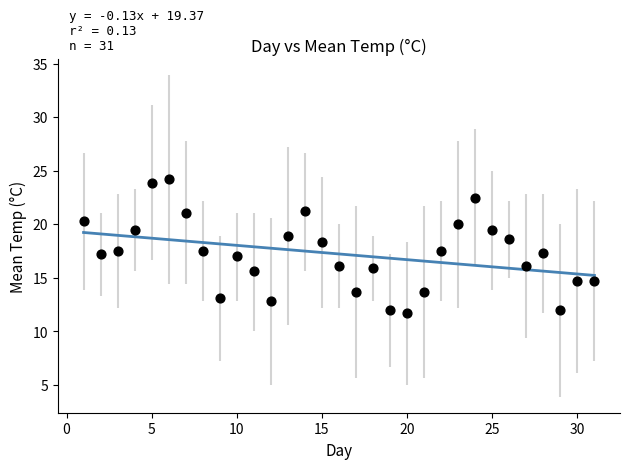

What is the range of Y values (max minus min)?

12.5